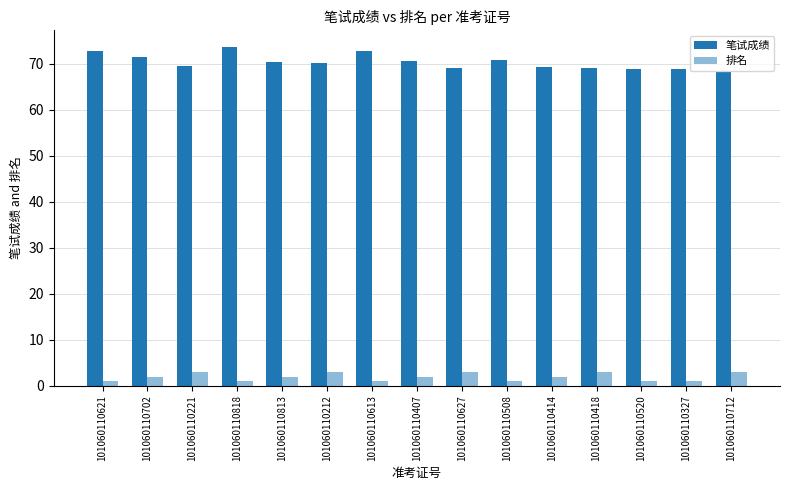

How many categories are shown in the chart?

15